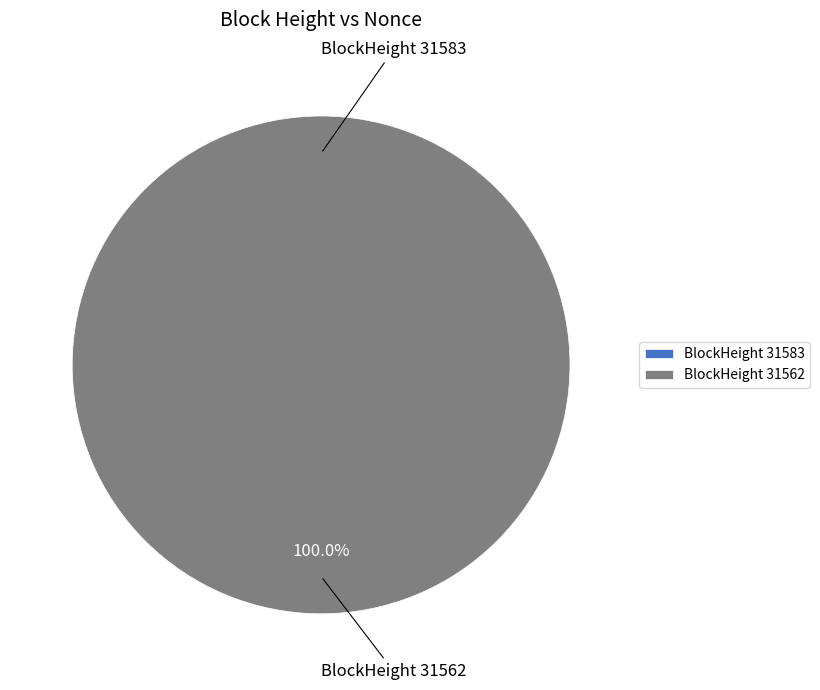

To the nearest percent, what is the difference between the 31562 and 31583 slice percentages?

100%